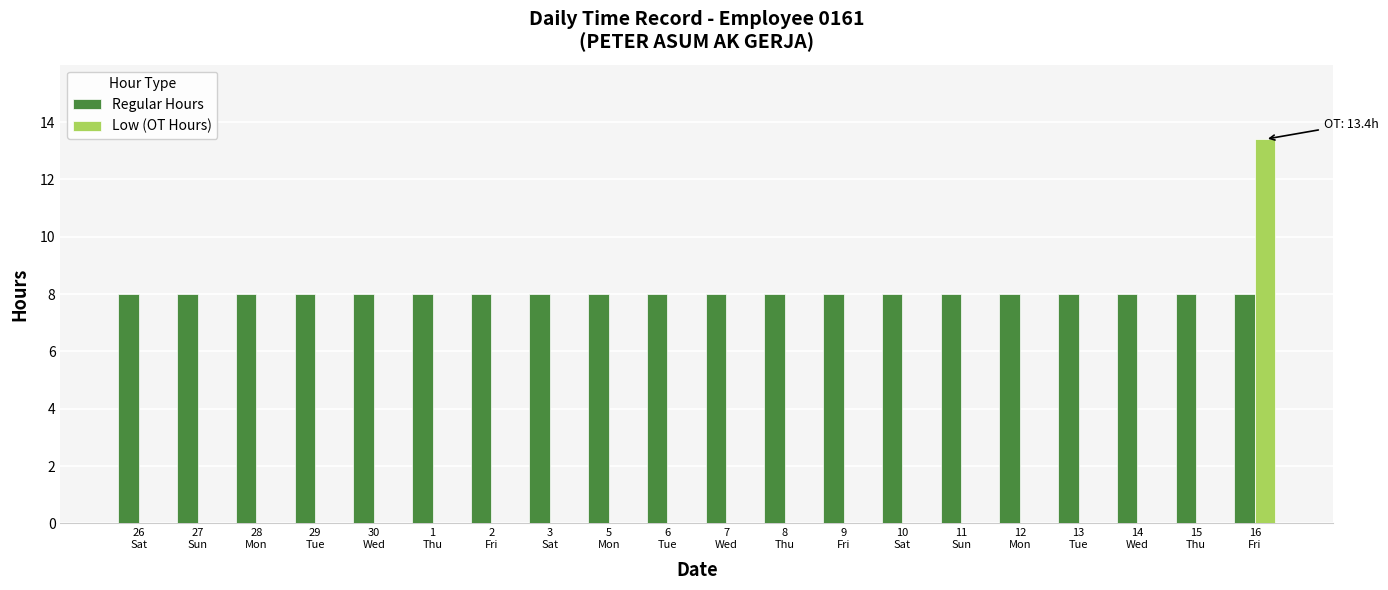

What is the maximum value for Regular Hours?

8.0